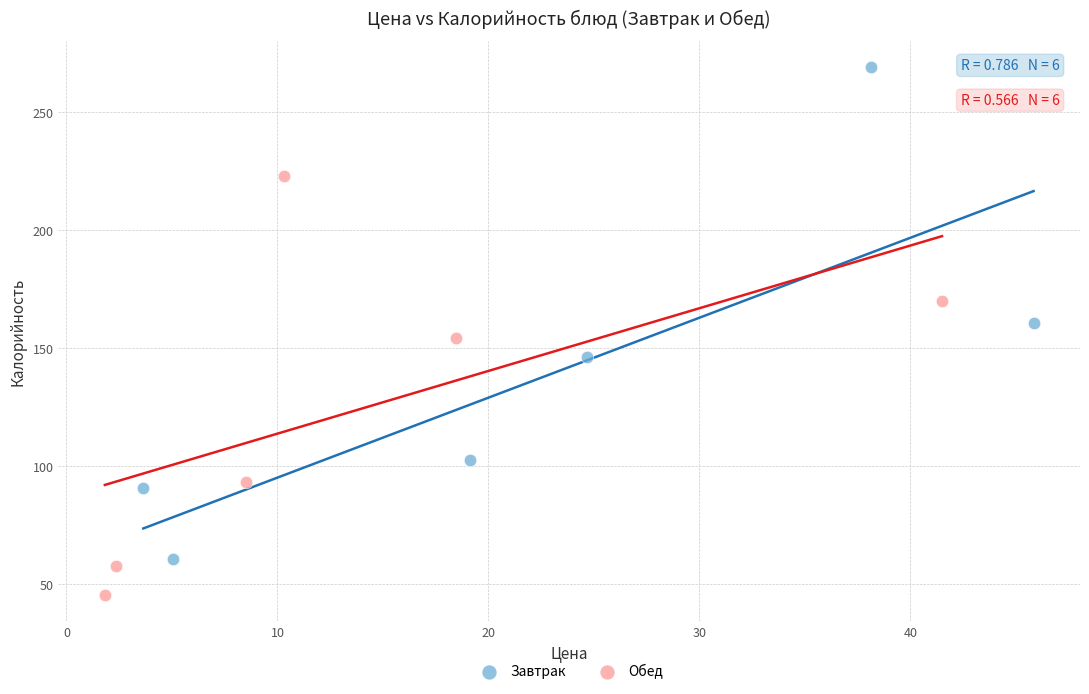

Which series contains the highest Y value?

Завтрак